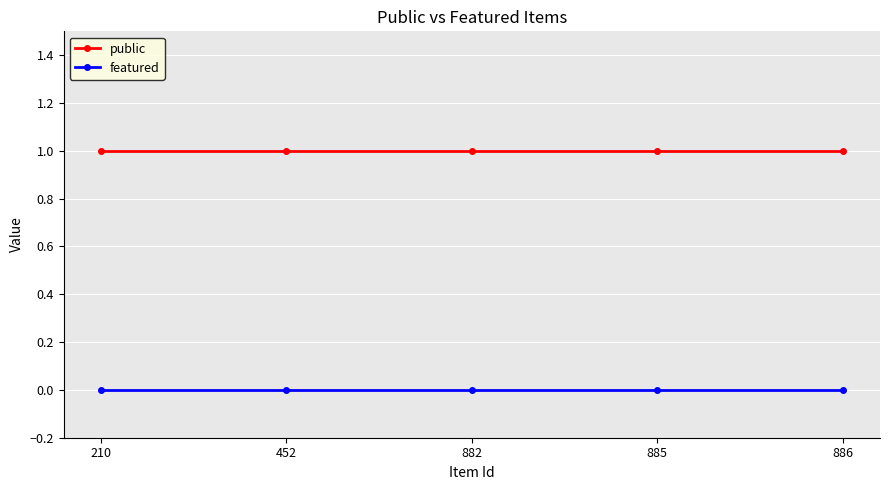

True or false: public has a value of 2 at 210.

False